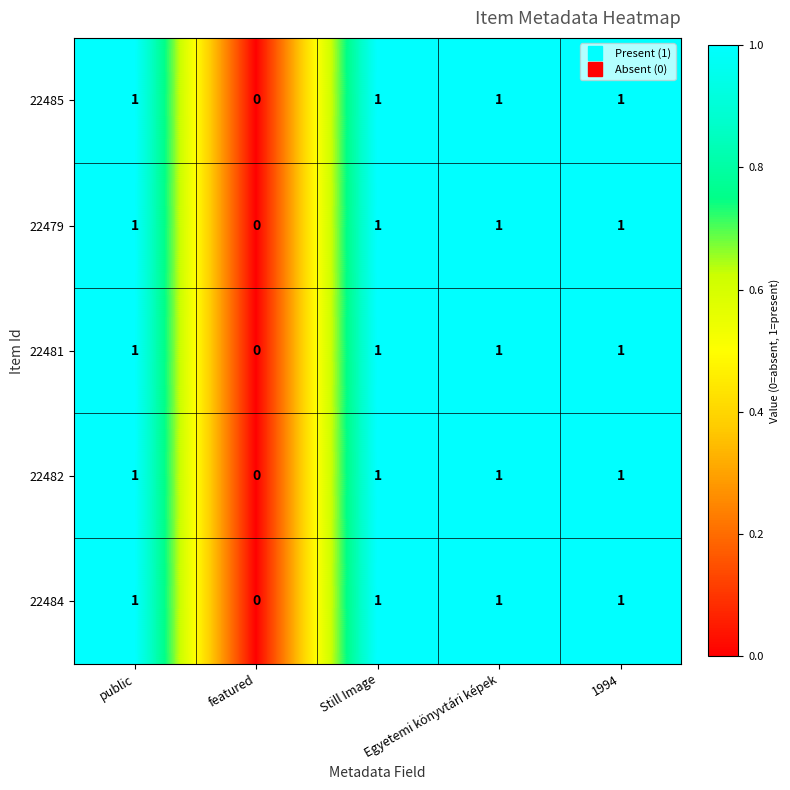

What is the total value across all series at 1994?

5